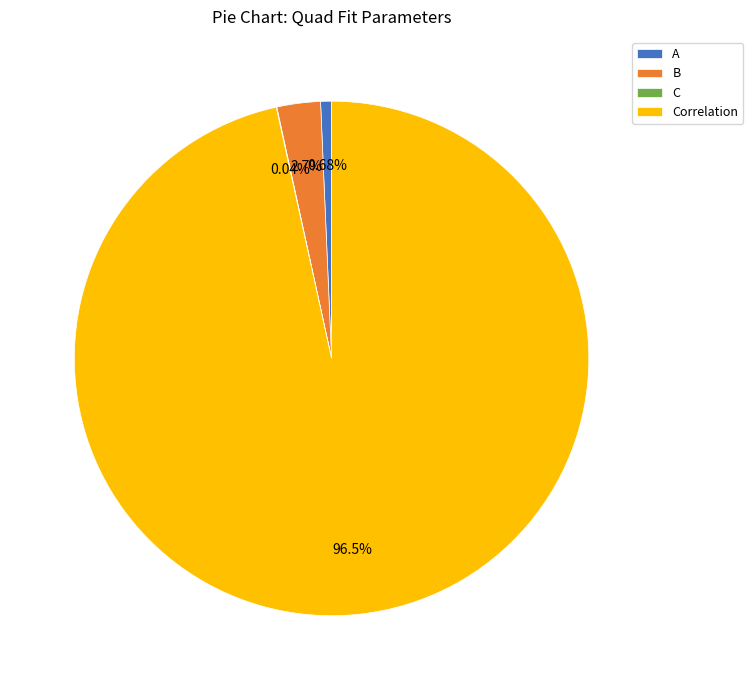

To the nearest percent, what is the average slice percentage?

25%